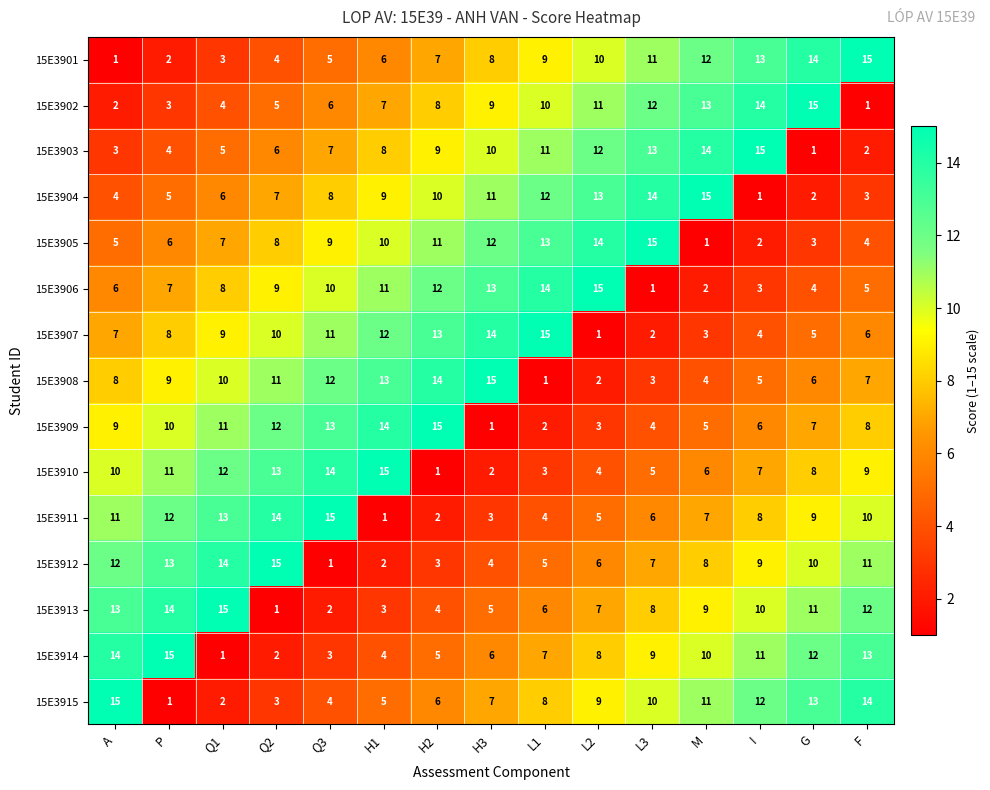

Where is 15E3904 nearest to the value 8?

Q3